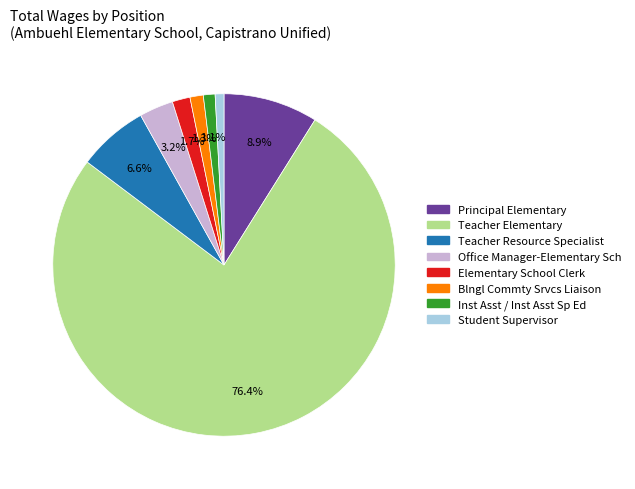

Is there any slice that represents more than half of the pie?

Yes